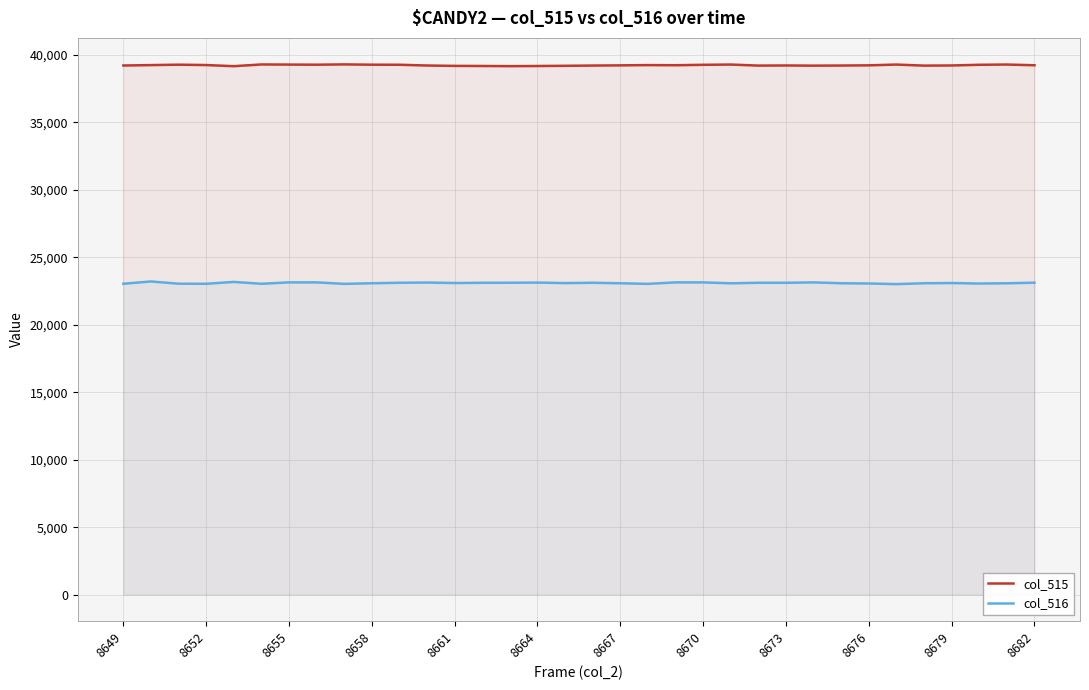

In col_516, how many points are lower than both neighbors (excluding endpoints)?

10